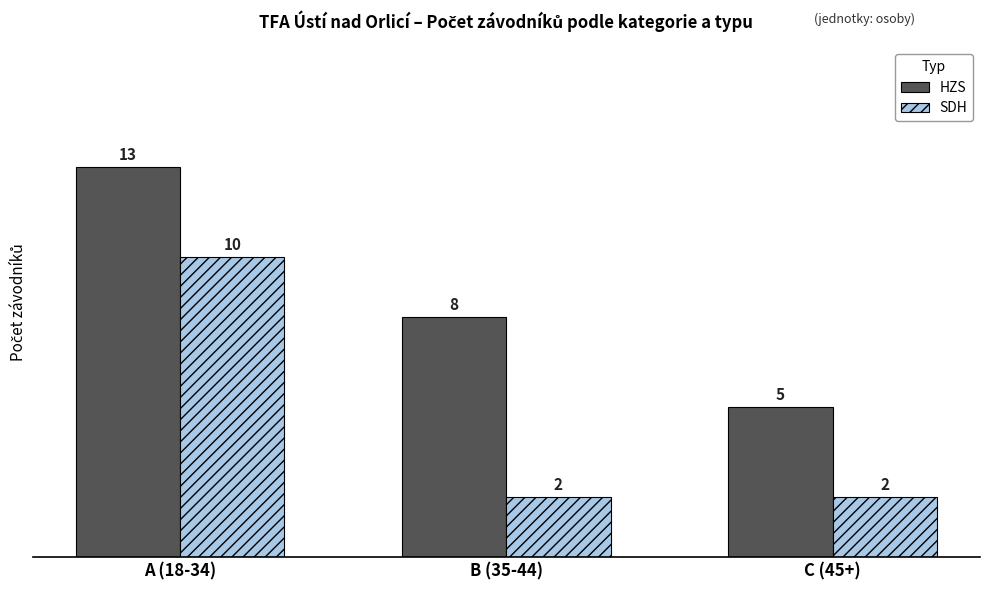

How many categories are shown in the chart?

3